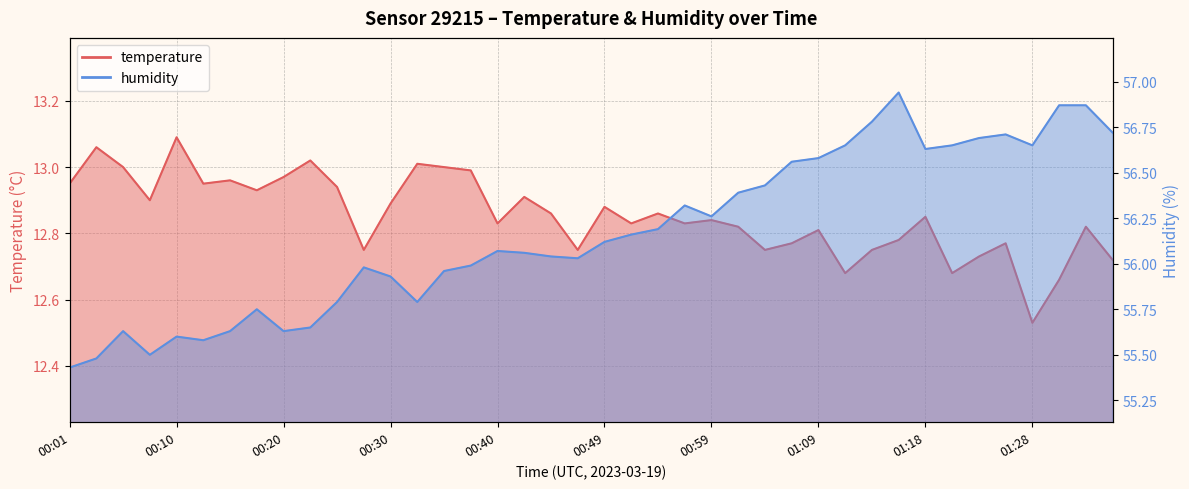

Which series has the widest spread of values?

humidity